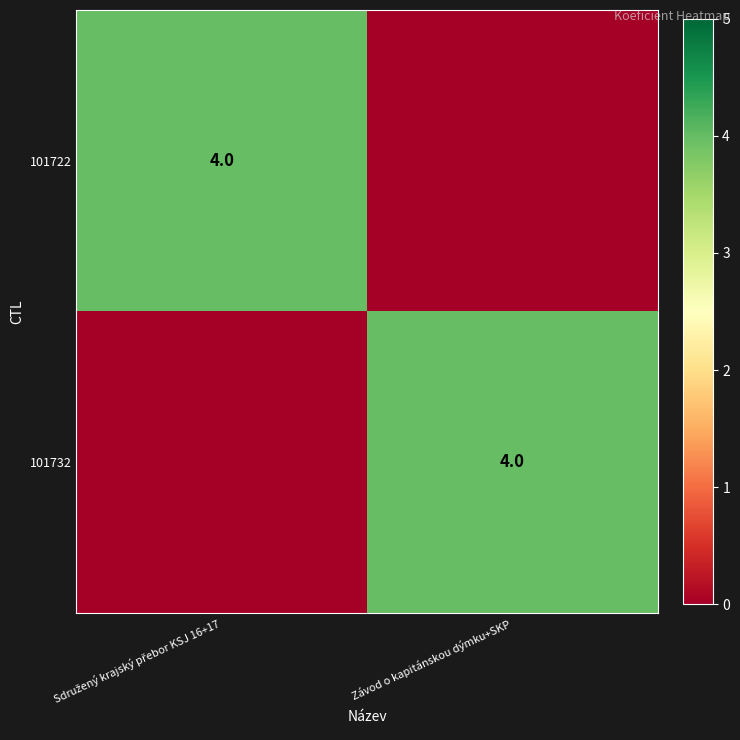

How many categories are shown in the chart?

2